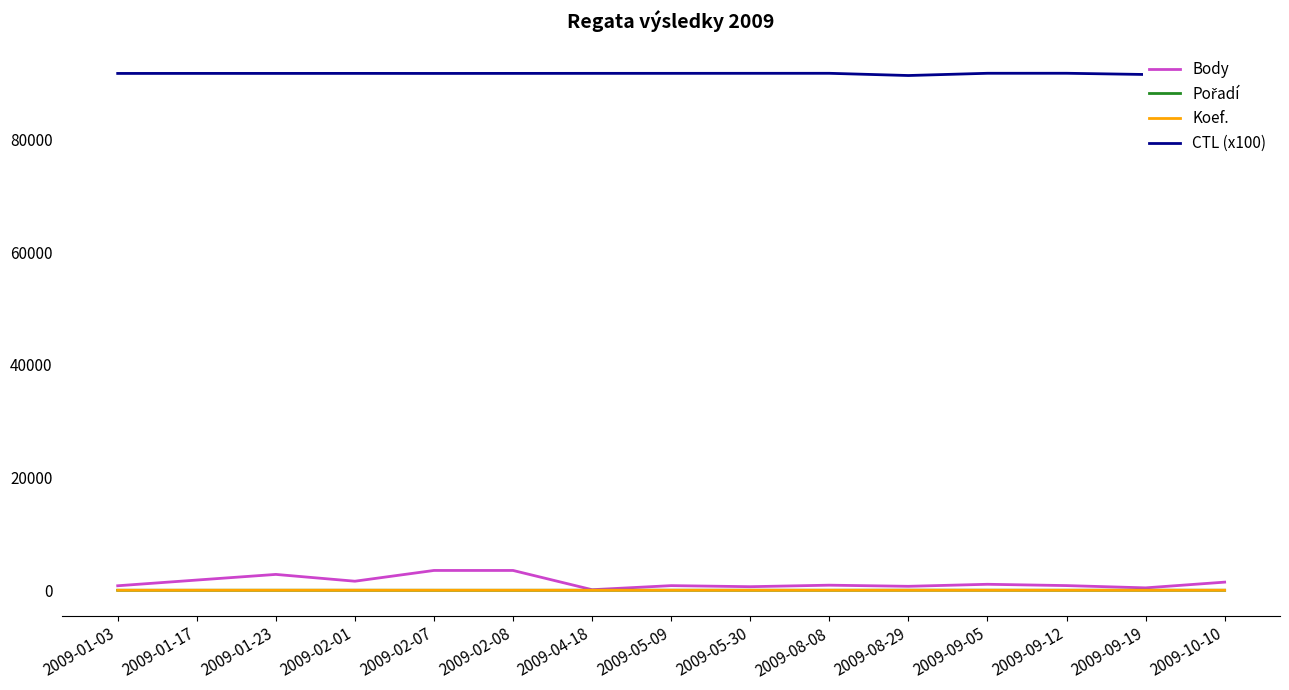

True or false: CTL (x100) and Body intersect in this chart.

False